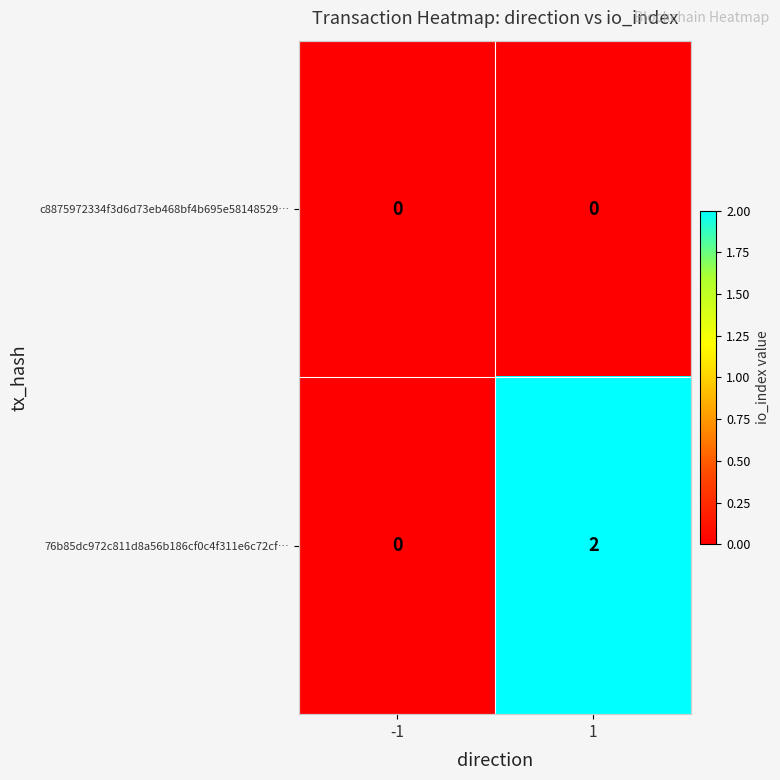

Which series has the largest total across all categories?

76b85dc972c811d8a56b186cf0c4f311e6c72cf…